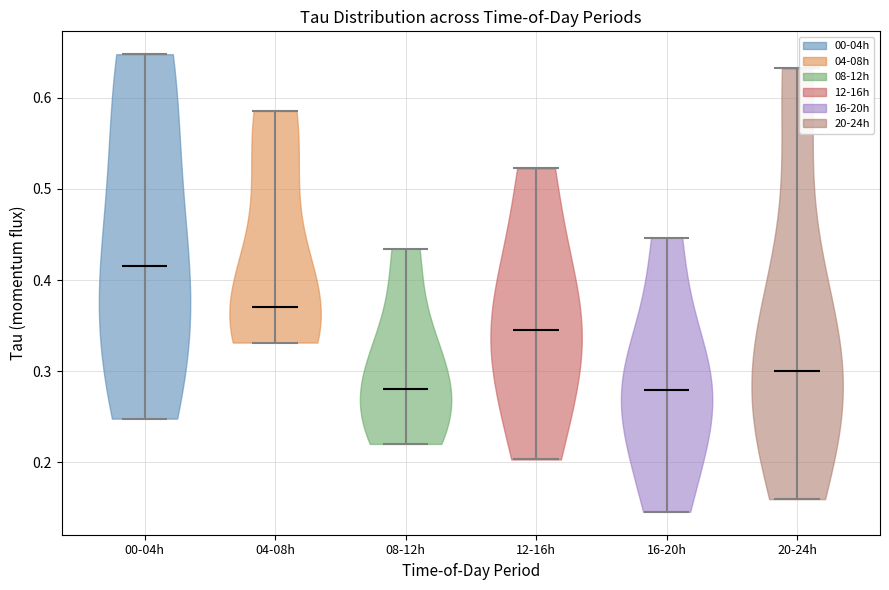

Which violin has the highest median line?

00-04h